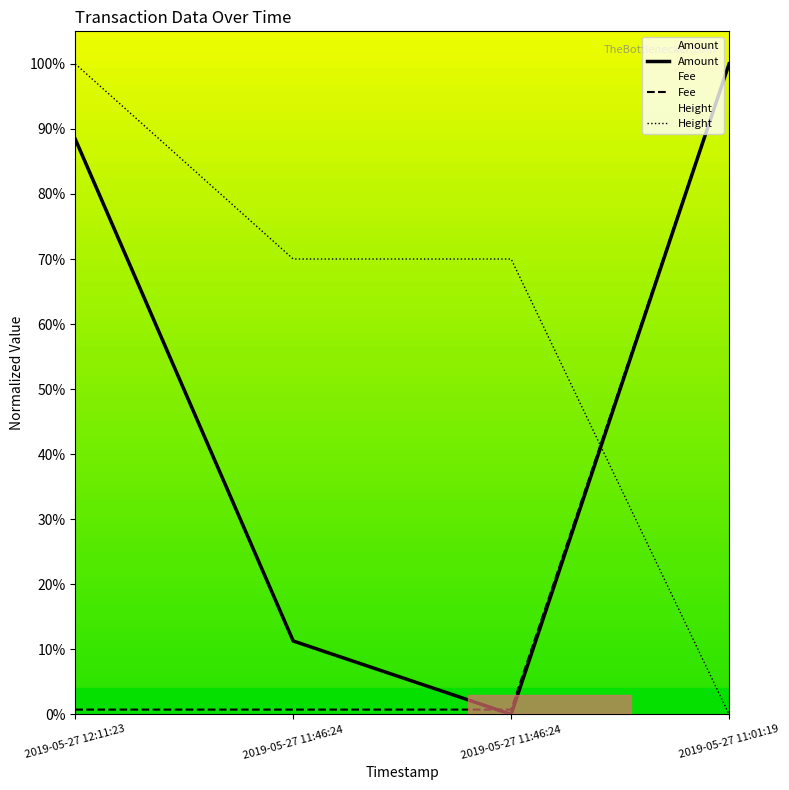

What is the value of the Height point at the 2nd from the left?

70.0